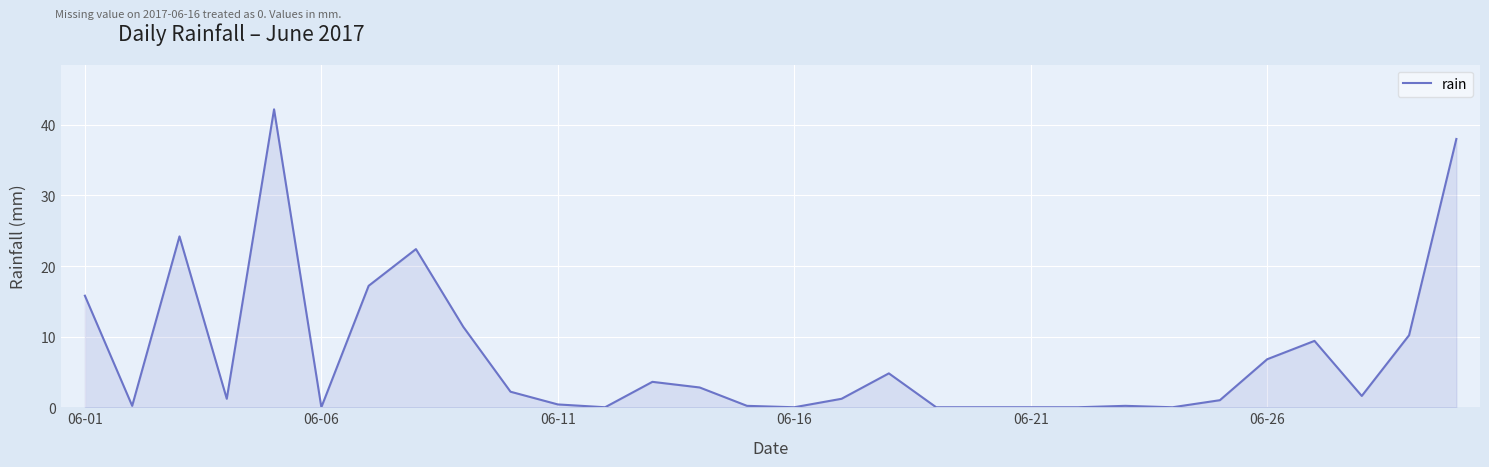

What is the maximum value shown in the chart?

42.2